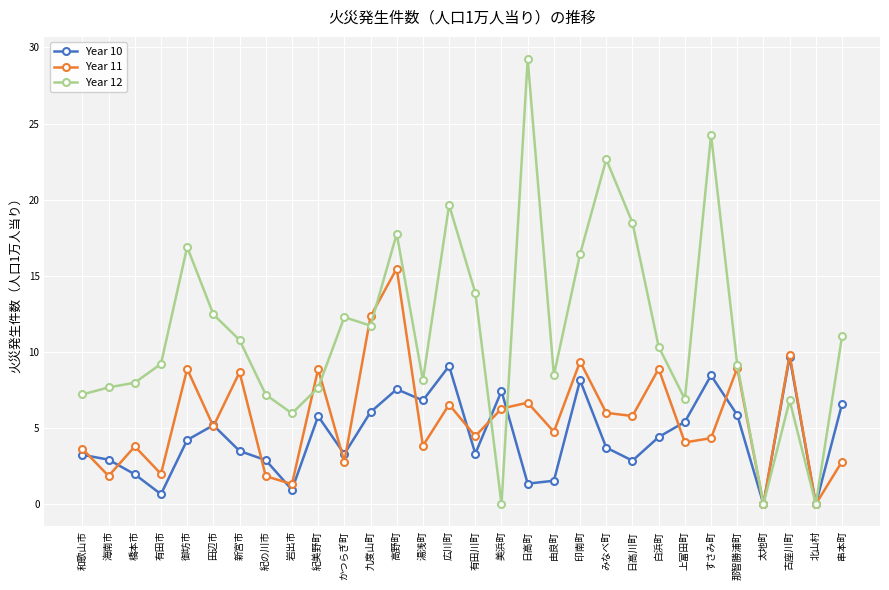

Does the chart display data point markers on the line(s)?

Yes